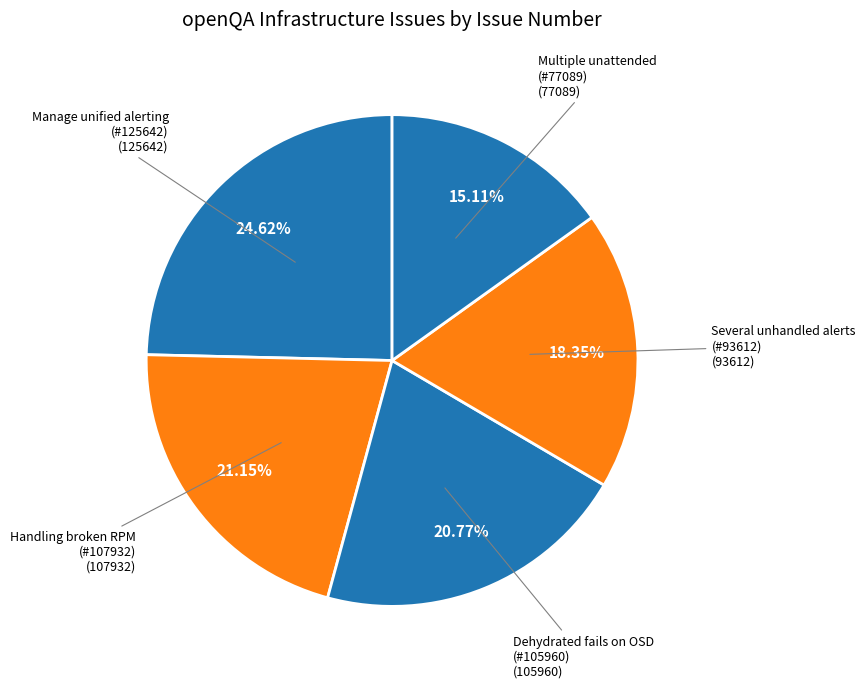

Does any single category account for the majority?

No